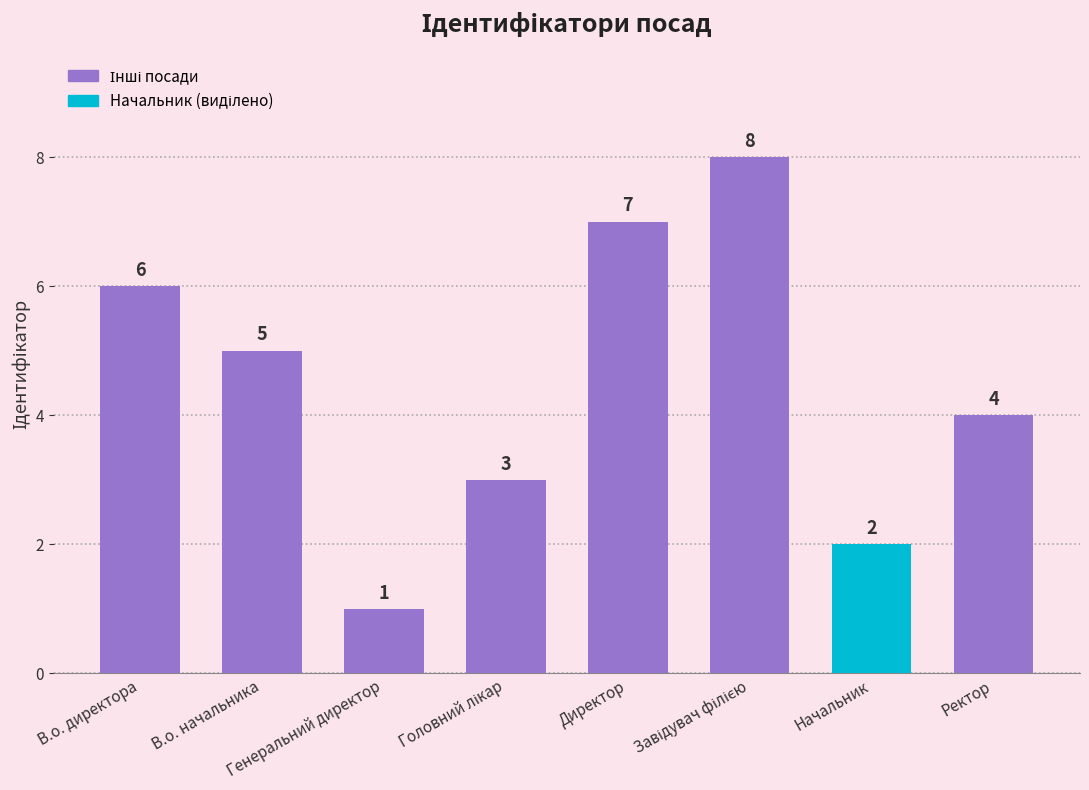

What is the value of the 4th bar from the left?

3